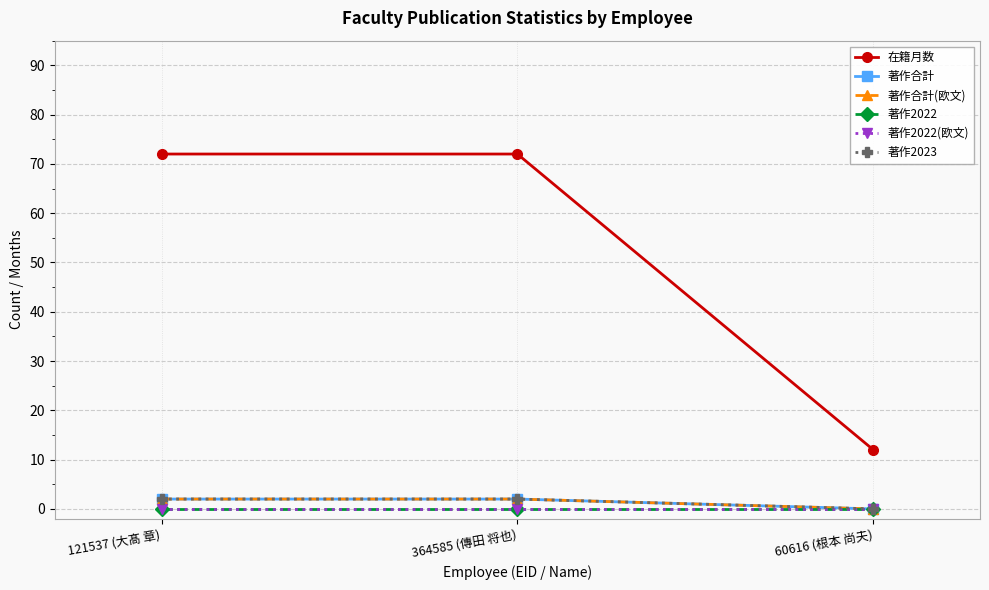

Does the chart display data point markers on the line(s)?

Yes